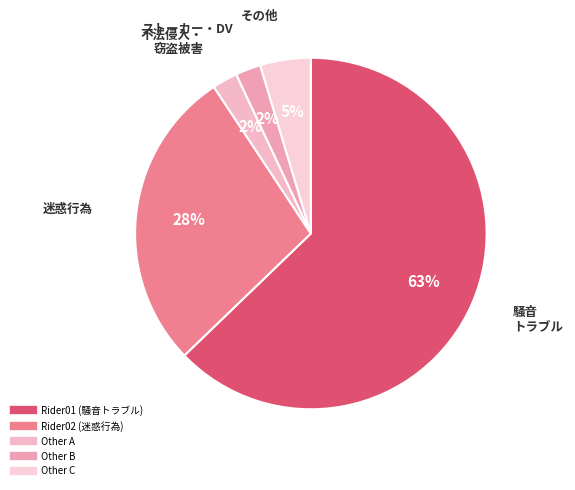

Count the number of slices in the pie.

5